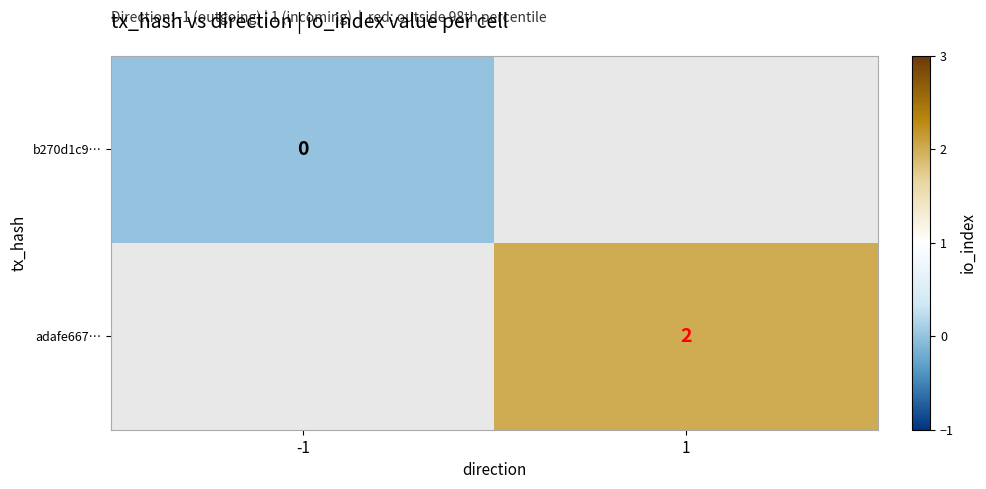

Is it true that adafe667… equals 1 at 1?

False